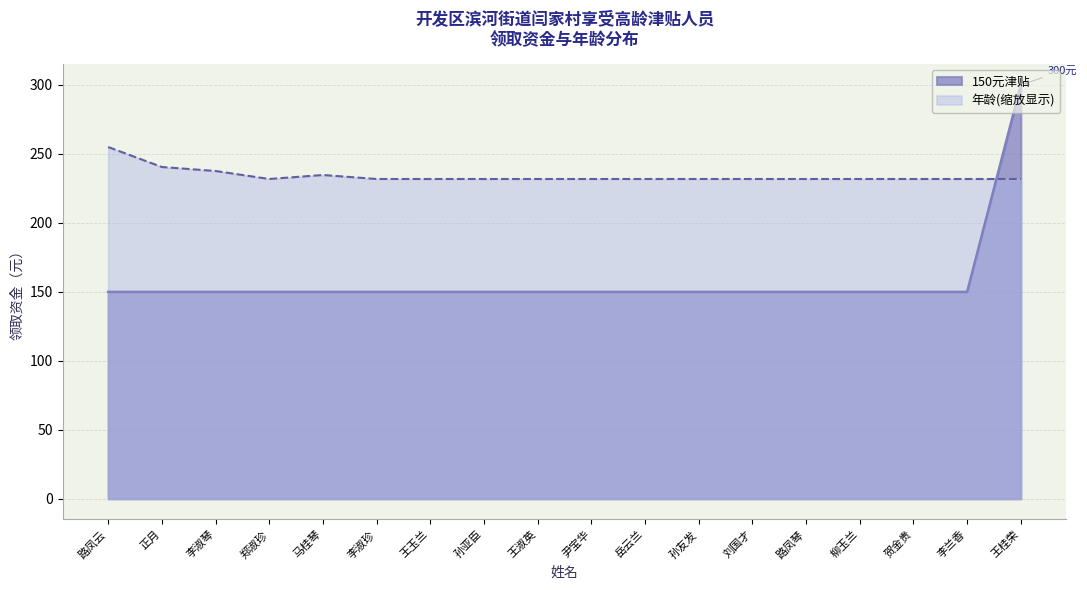

Which series has the largest range (max minus min)?

150元津贴